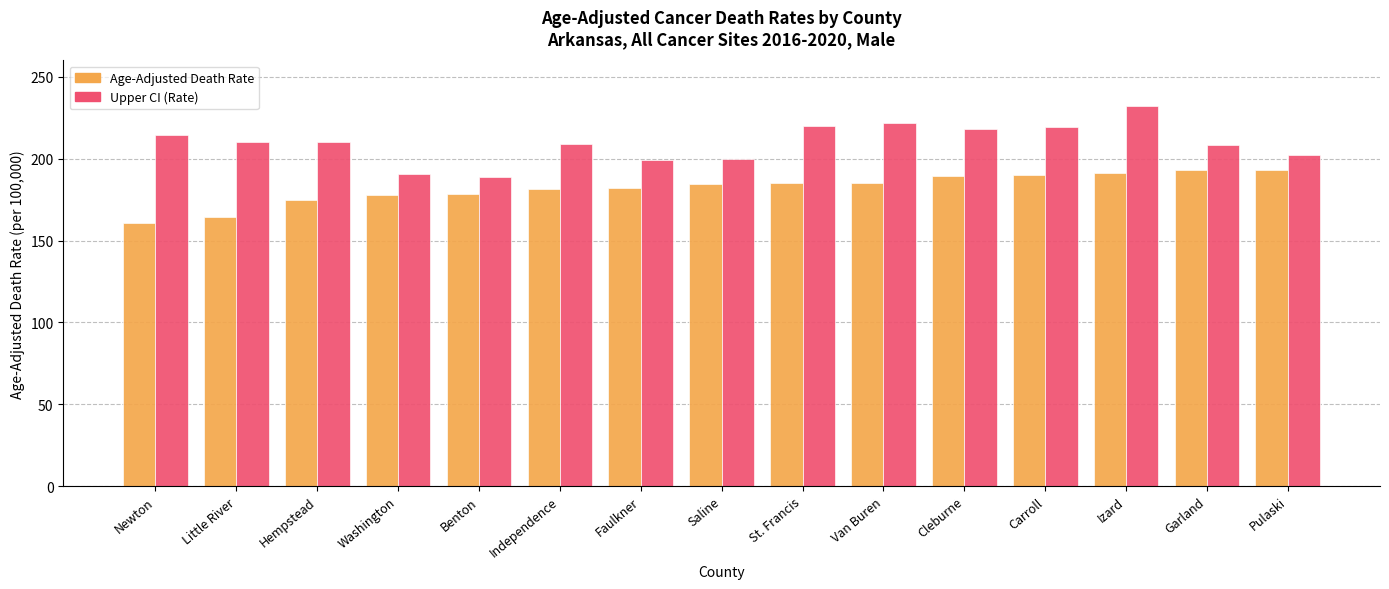

What is the value of the Upper CI (Rate) bar at the 3rd from the left?

210.1